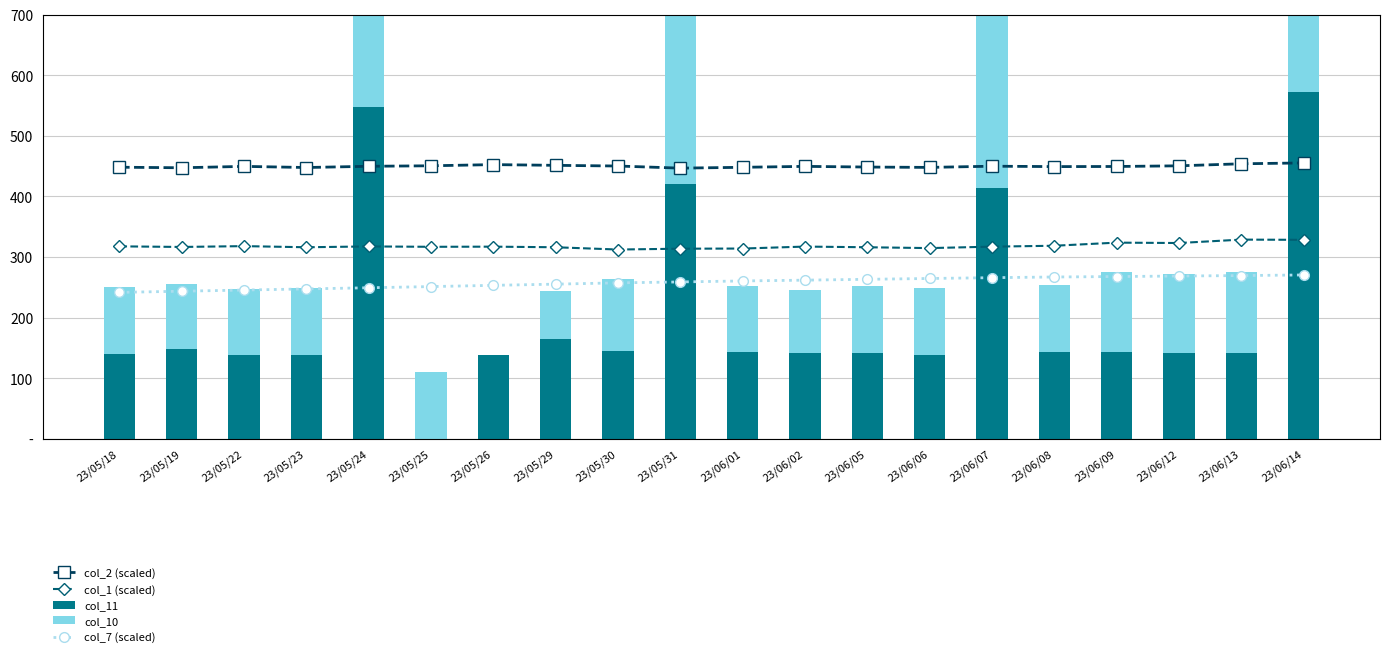

Which series has the largest range (max minus min)?

col_11